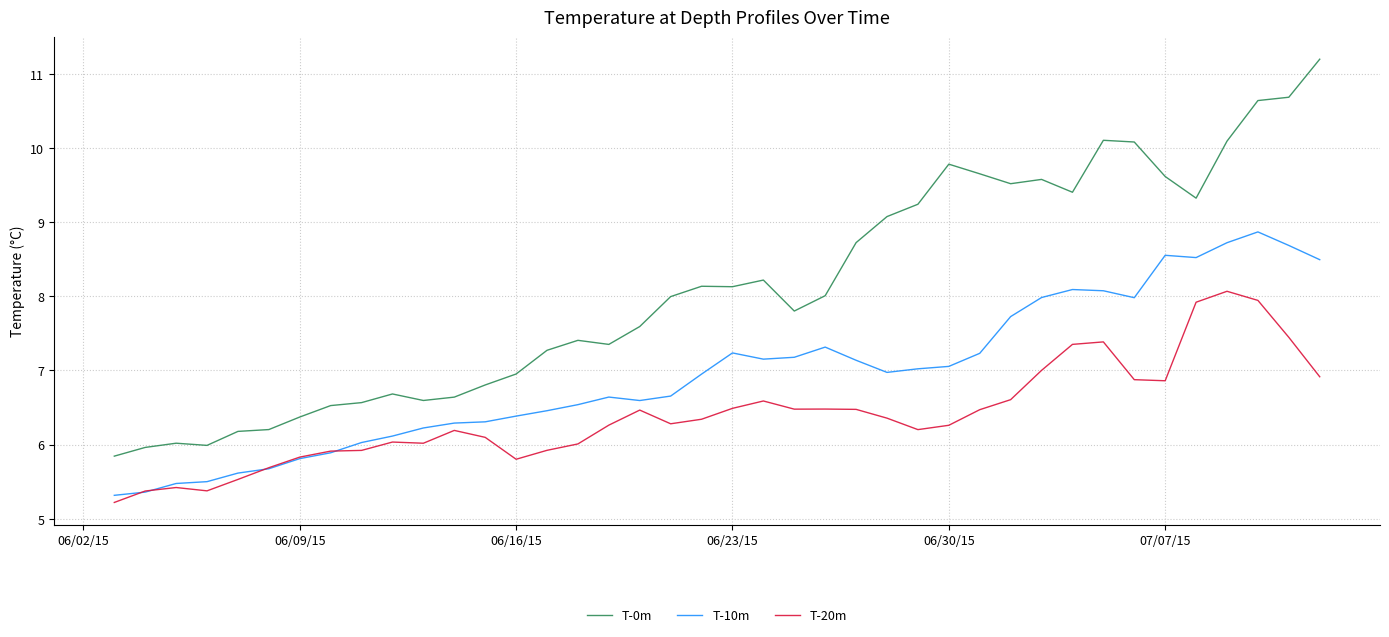

Which series has the largest total across all categories?

T-0m